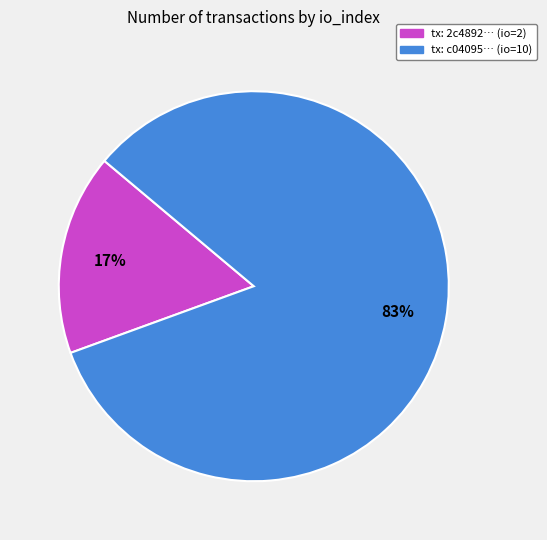

Which slice is the largest?

tx: c04095… (io=10)